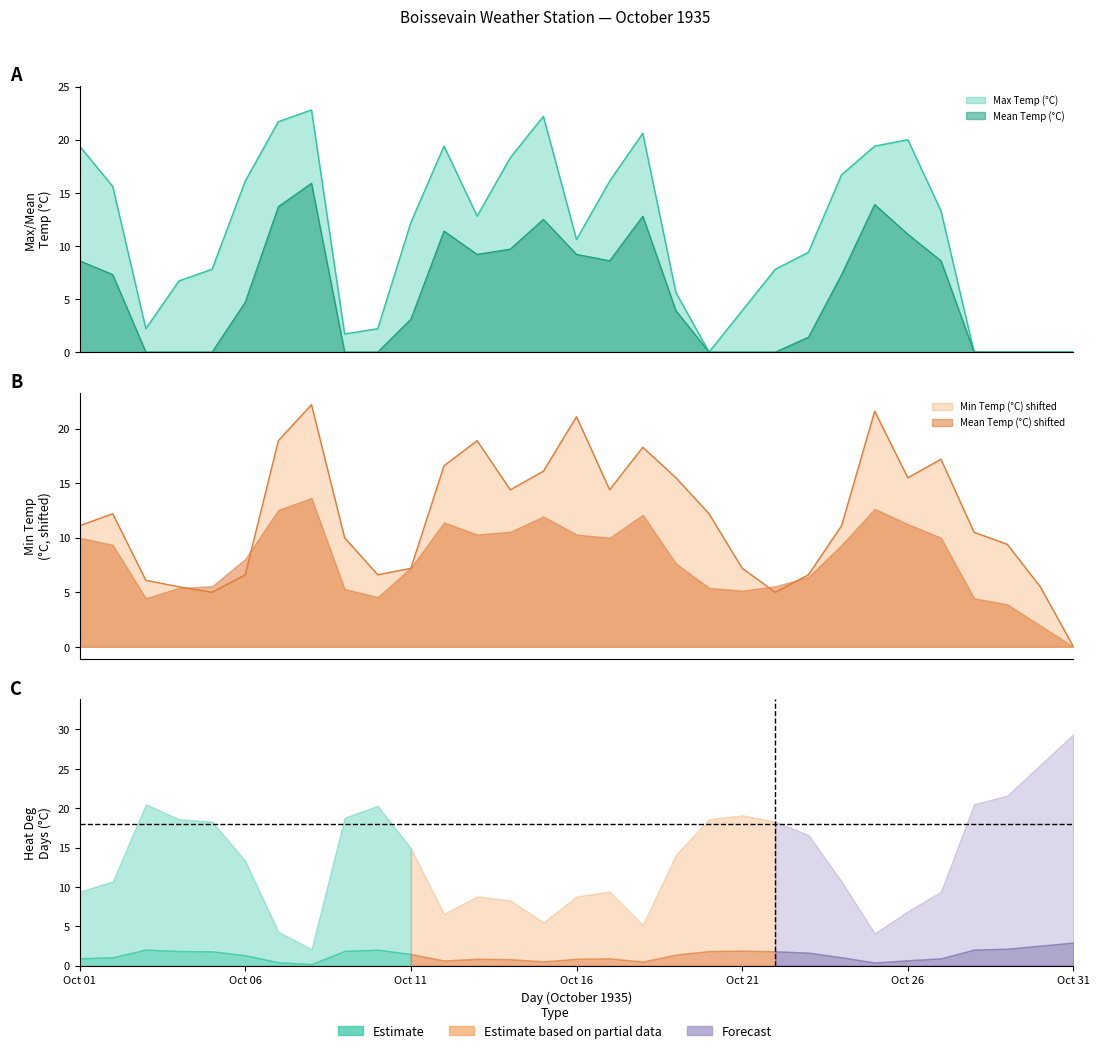

What value does the Heat Deg Days (°C) series have at 06?

13.3